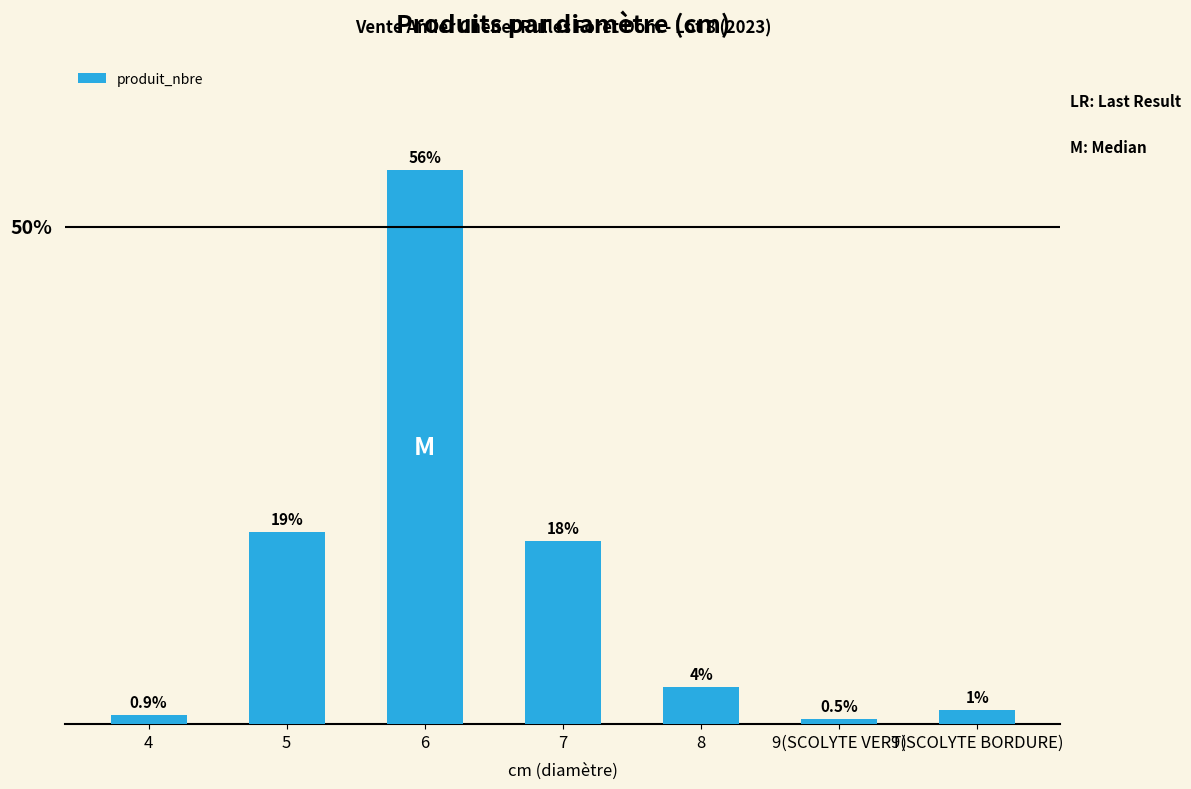

Which label corresponds to the largest value in the chart?

6